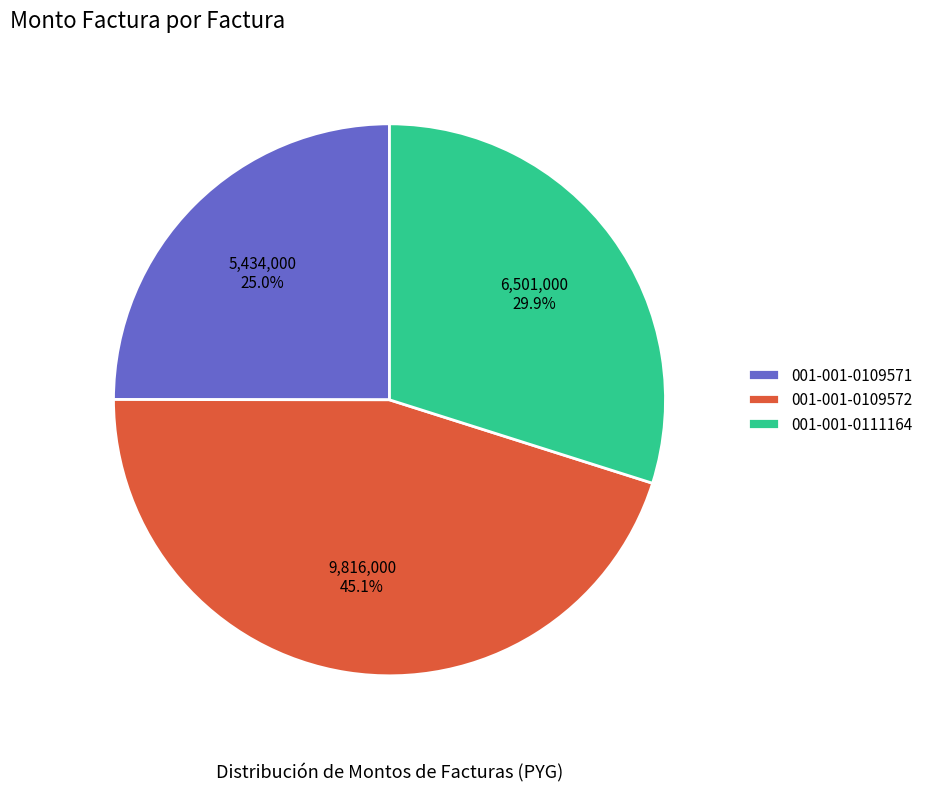

Is it true that 001-001-0109572 is 52% of the pie?

False